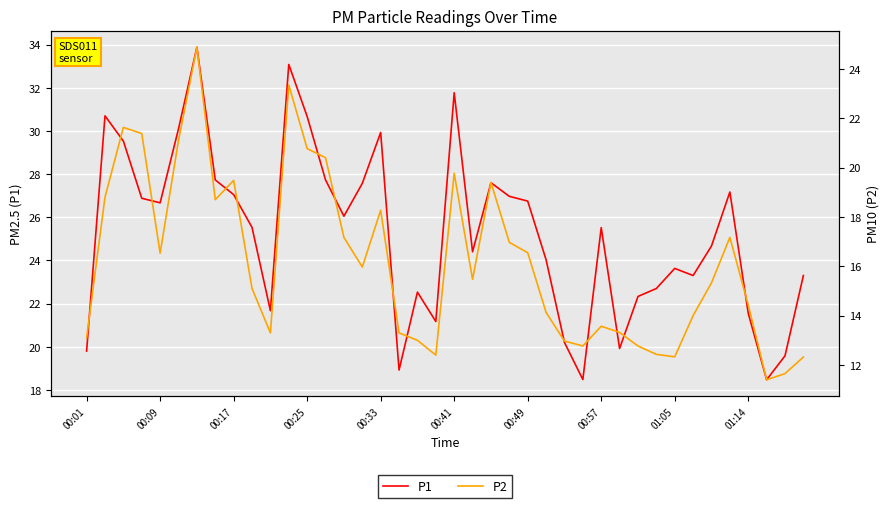

List the series in order of their overall mean, lowest first.

P2, P1